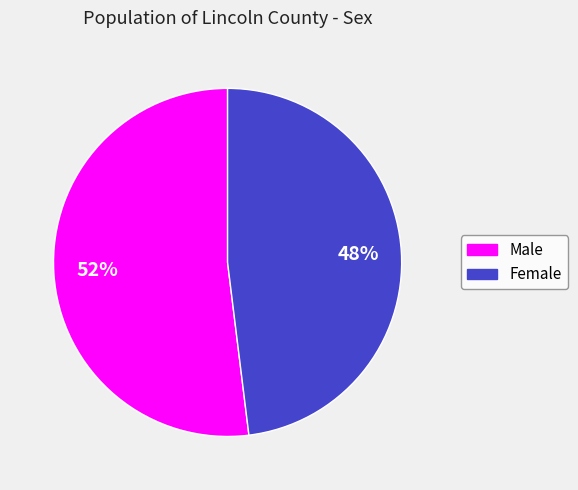

Is Male the majority of the pie?

Yes